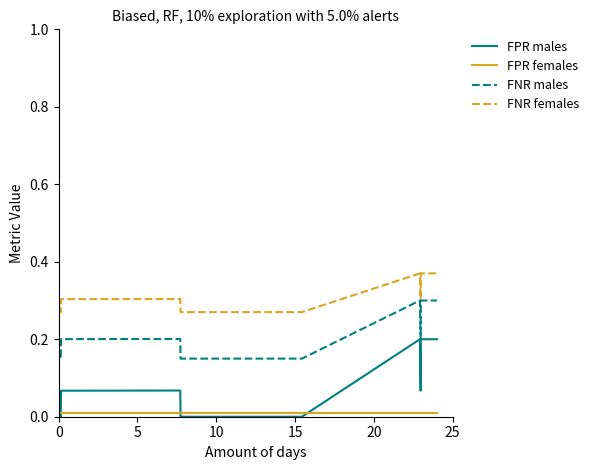

Which series has the largest total across all categories?

FNR females